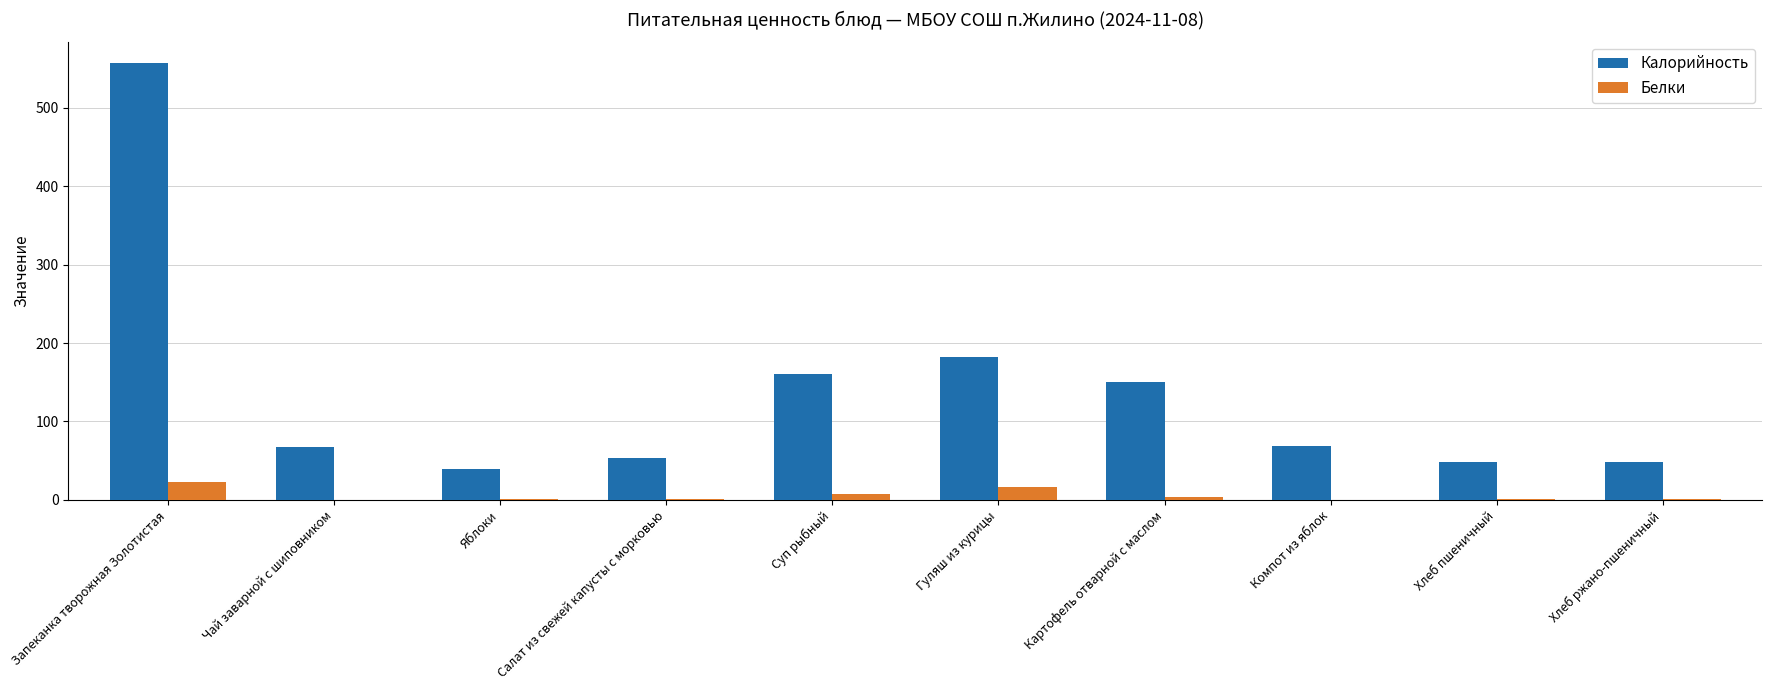

The value of Калорийность at Чай заварной с шиповником is 66.9. True or false?

True